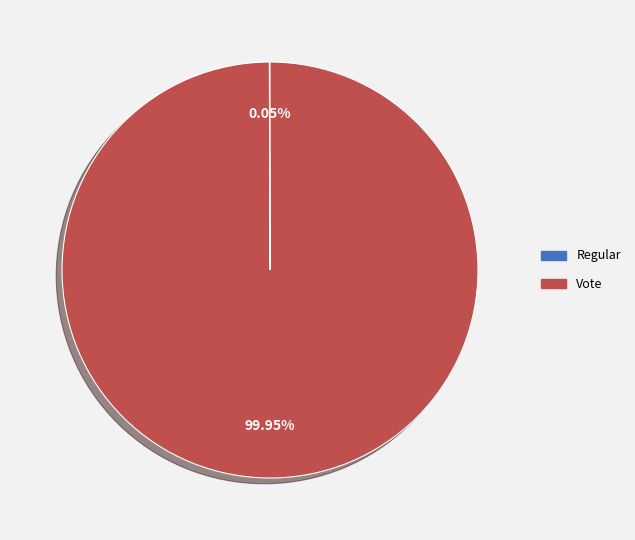

Does Vote account for over 50% of the chart?

Yes